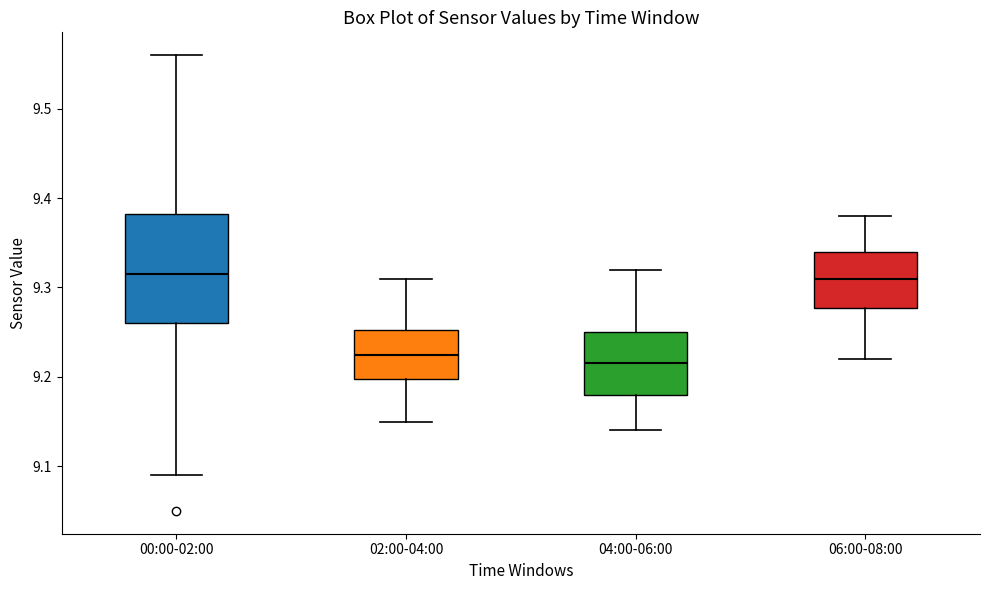

Where does the upper whisker of the box for 06:00-08:00 end on the y-axis? The values are not printed on the chart, so give them approximately, as read against the axis.

9.38